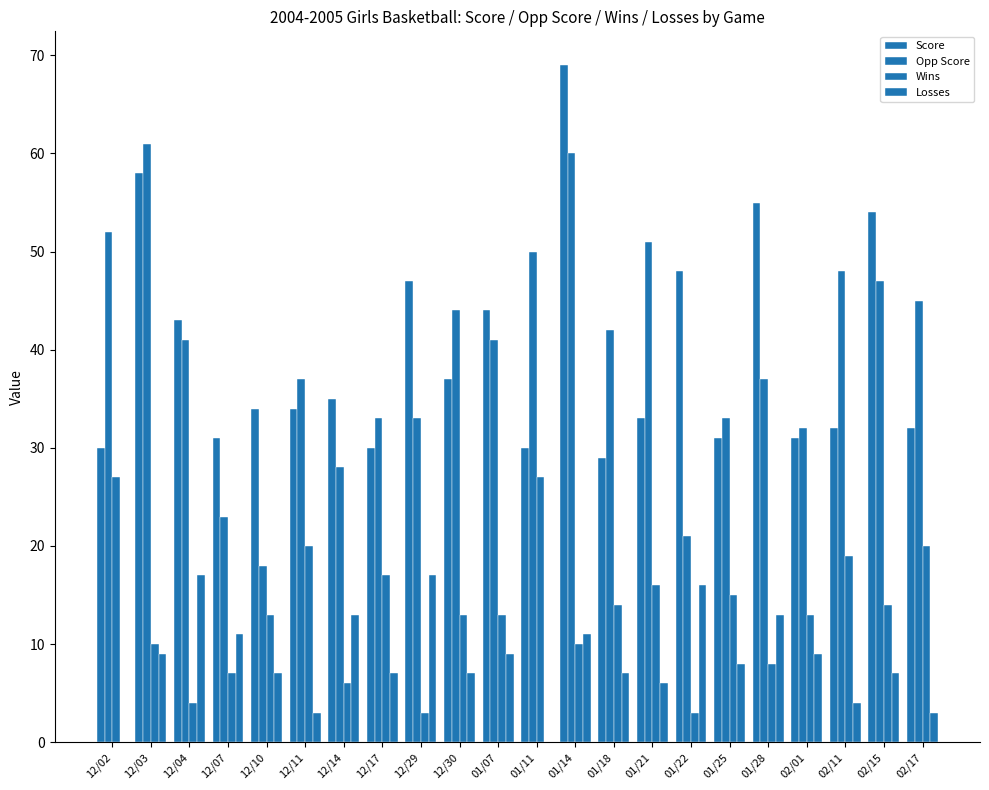

What is the sum of the Losses values at 01/22 and 12/29?

33